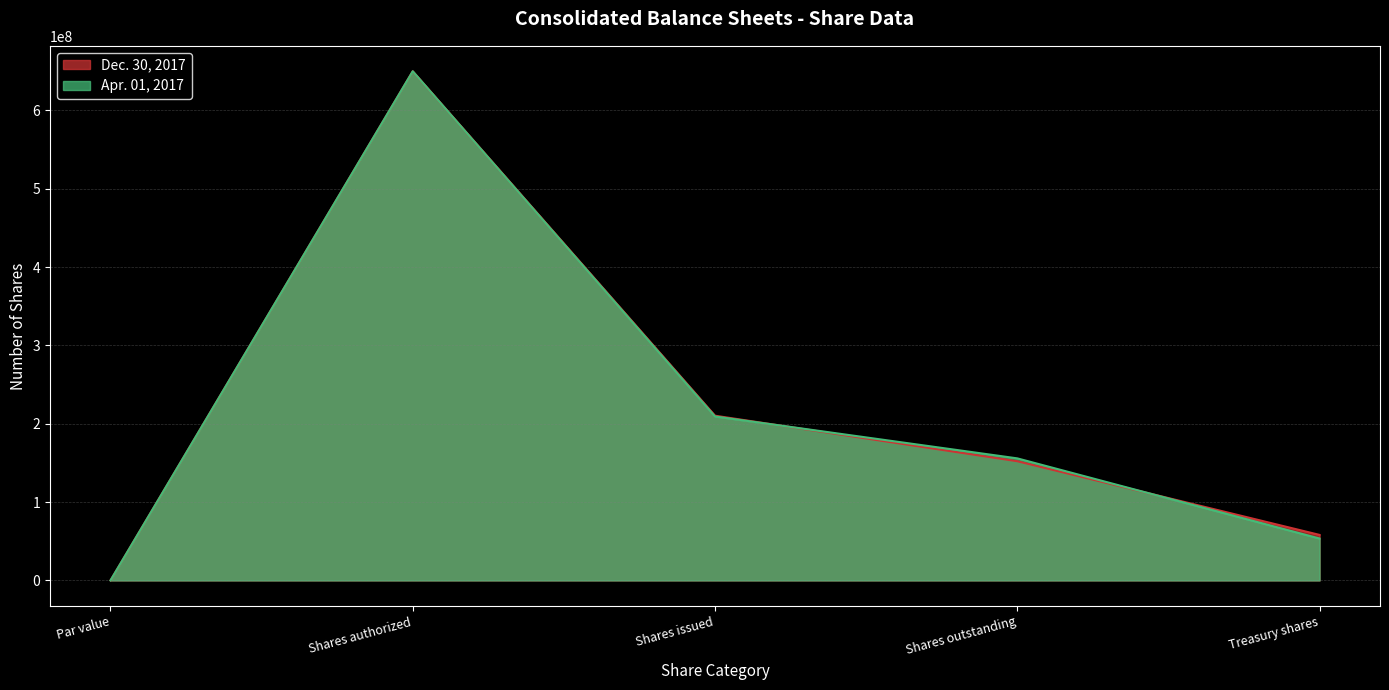

The value of Dec. 30, 2017 at Treasury shares is 28844244. True or false?

False